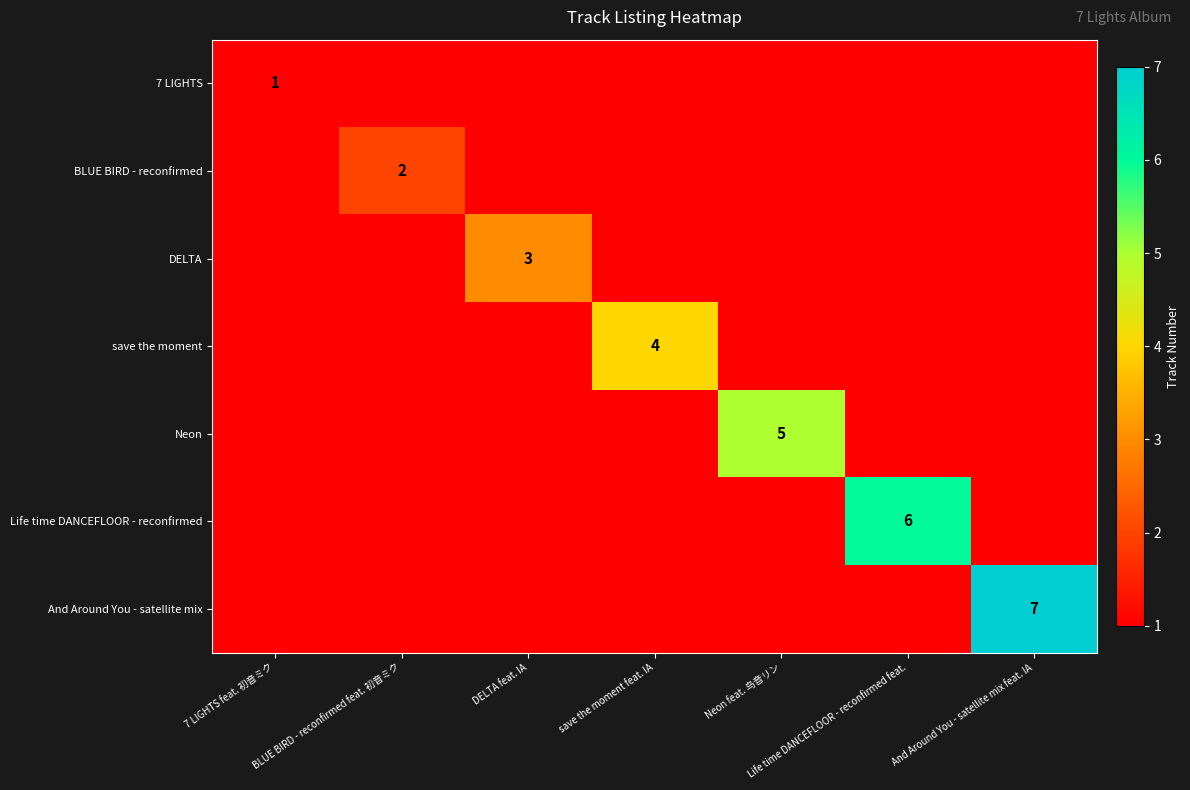

At which label is 7 LIGHTS closest to 0?

BLUE BIRD - reconfirmed feat. 初音ミク